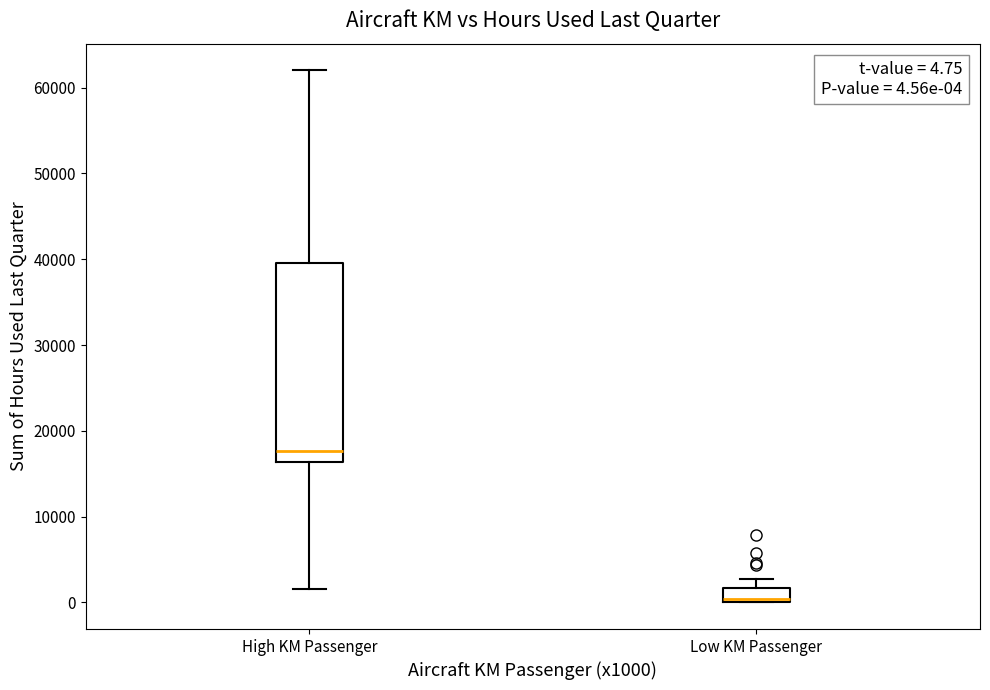

Which box is the tallest, from its lower edge to its upper edge?

High KM Passenger